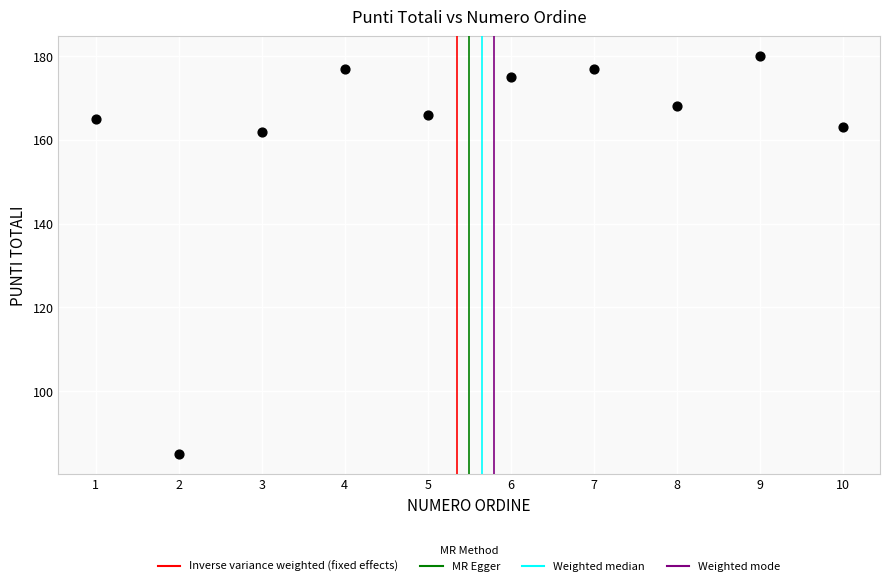

What is the range of Y values (max minus min)?

95